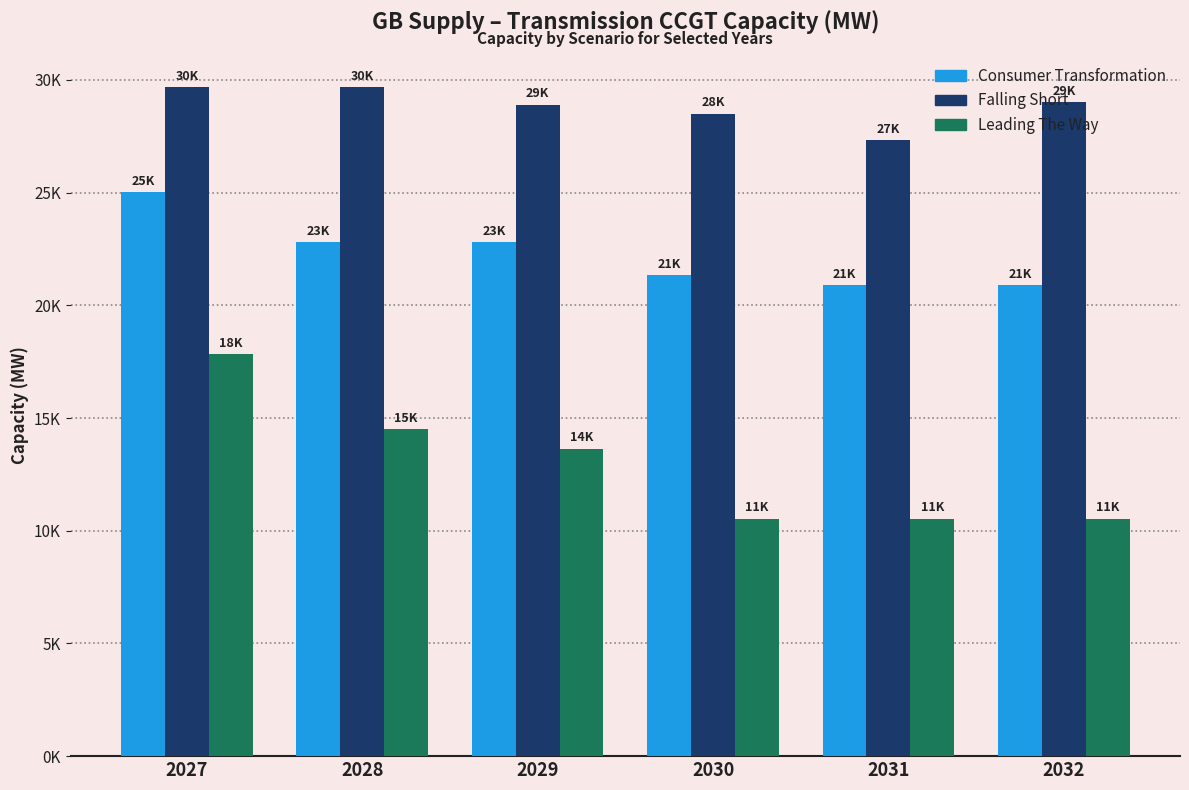

The Leading The Way series shows 7131.3 at 2028. True or false?

False